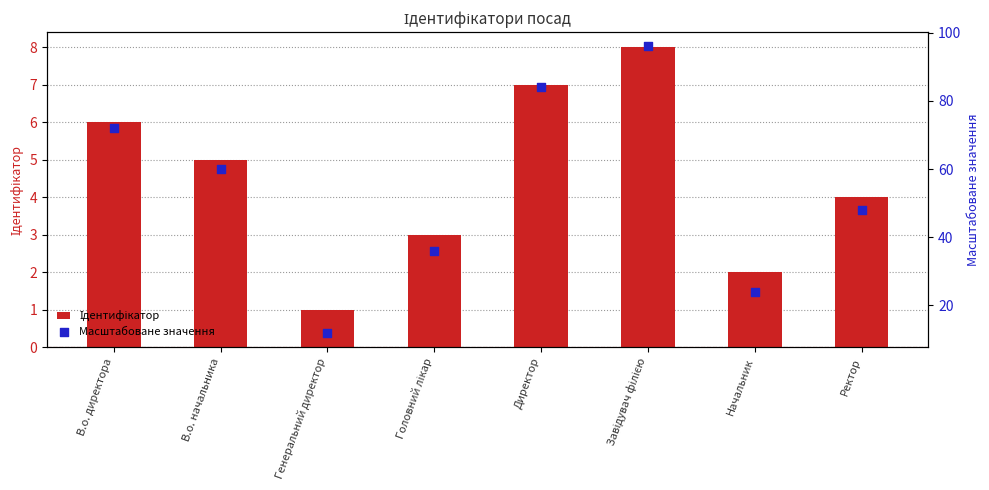

At which category is the sum across all series the highest?

Завідувач філією